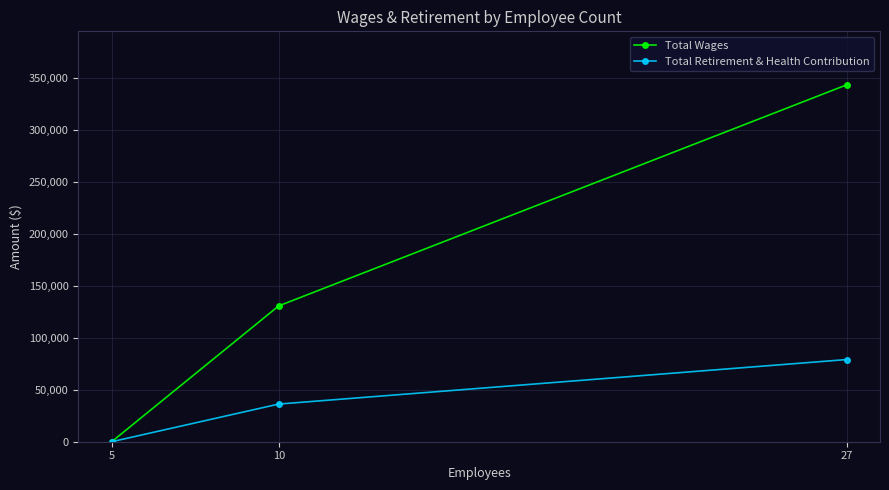

Reading left to right, extract all data points from this chart.

Total Wages: 5=0	10=130585	27=343102
Total Retirement & Health Contribution: 5=0	10=36207	27=78996